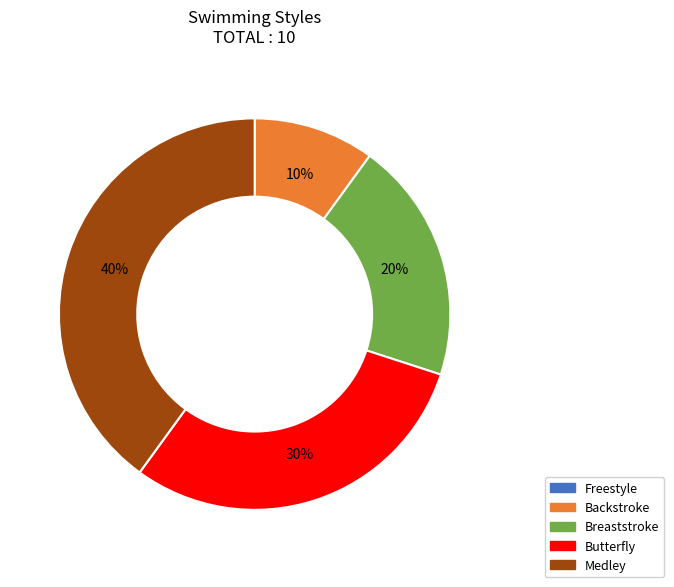

To the nearest percent, what is the difference between the largest and smallest slice percentages?

30%